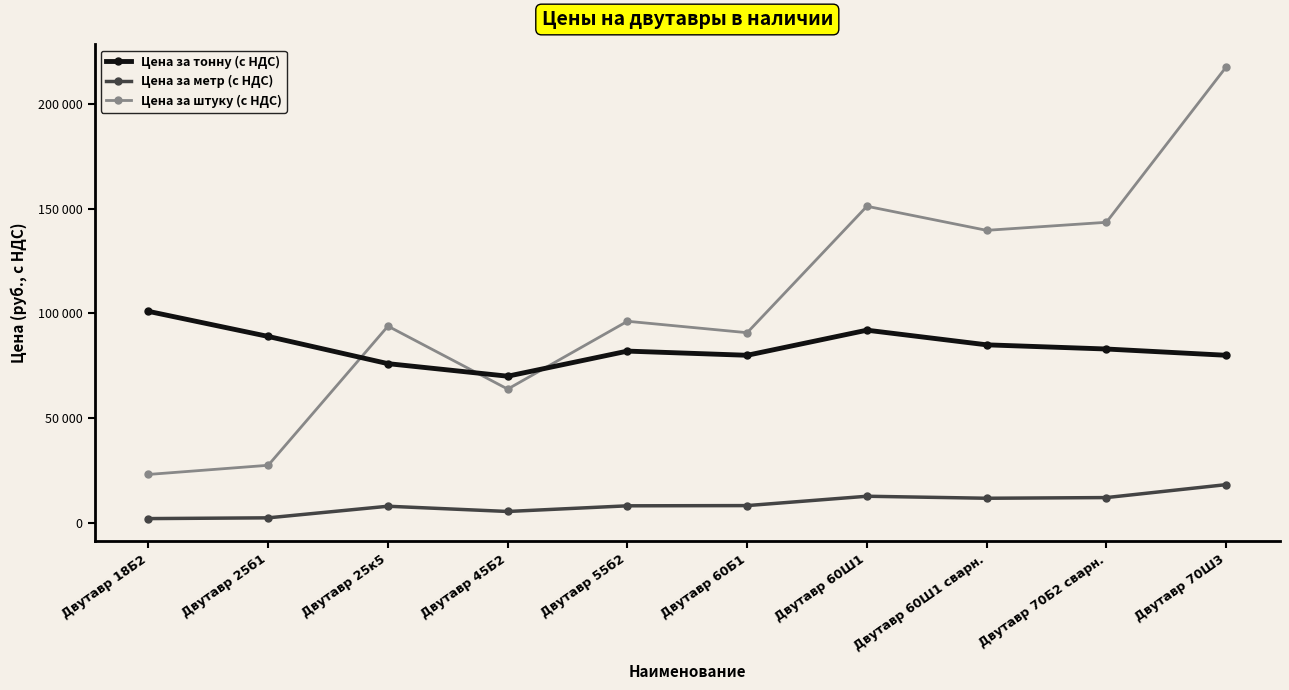

What are all the series names shown in the legend?

Цена за тонну (с НДС), Цена за метр (с НДС), Цена за штуку (с НДС)